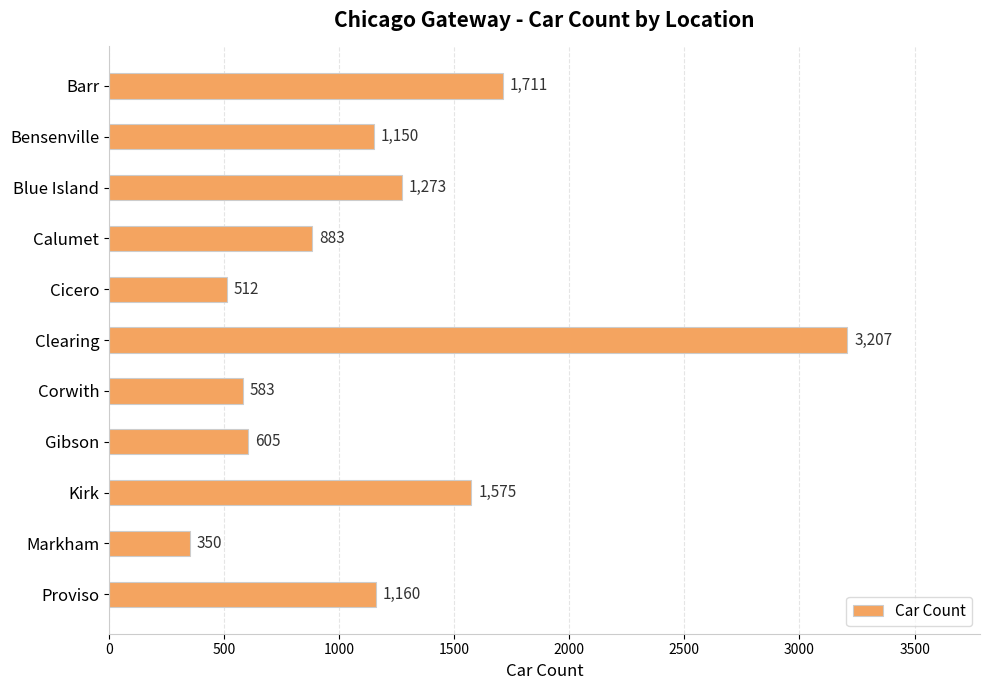

What is the label of the 2nd bar from the bottom?

Markham